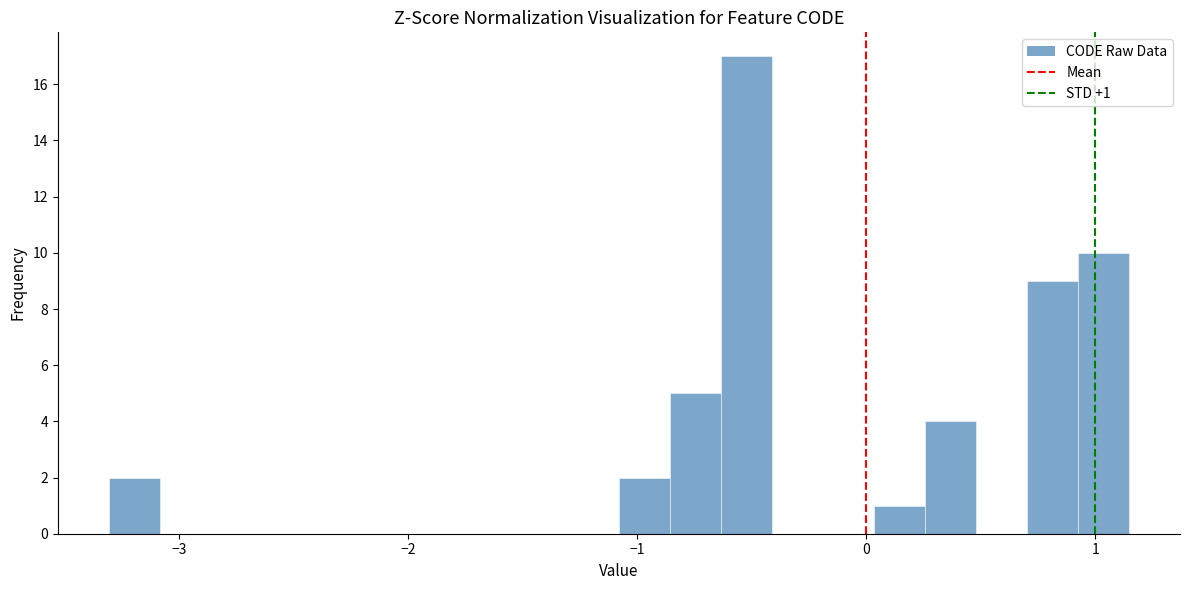

Around what value on the x-axis is the tallest bar? Give the approximate position of its centre, as read against the axis.

-0.5